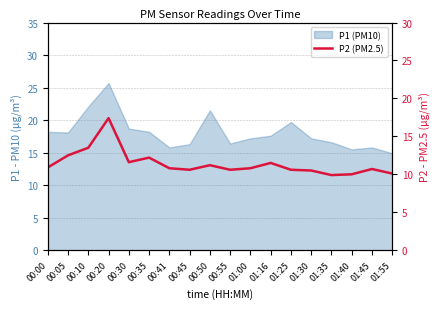

The value at 01:30 is 5.4. True or false?

False